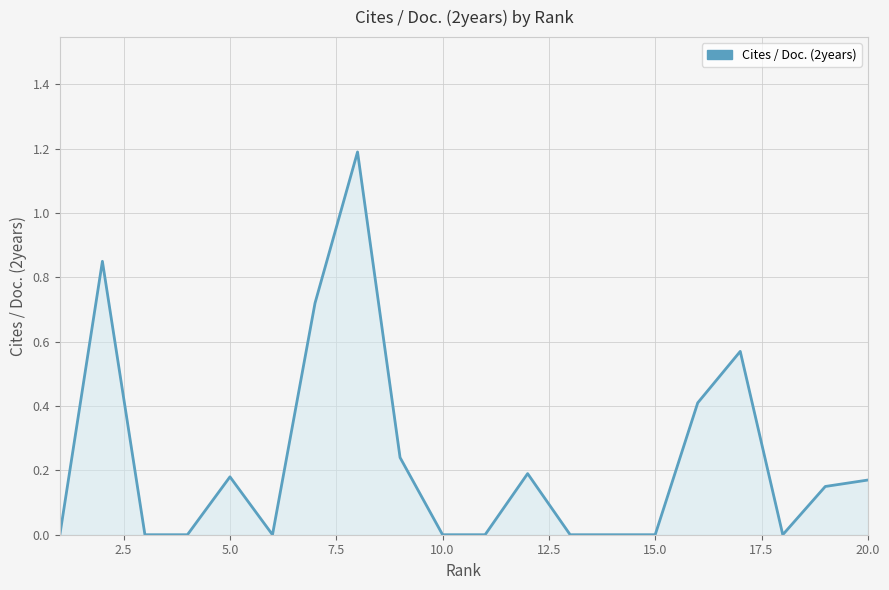

What is the difference between the maximum and minimum values?

1.2